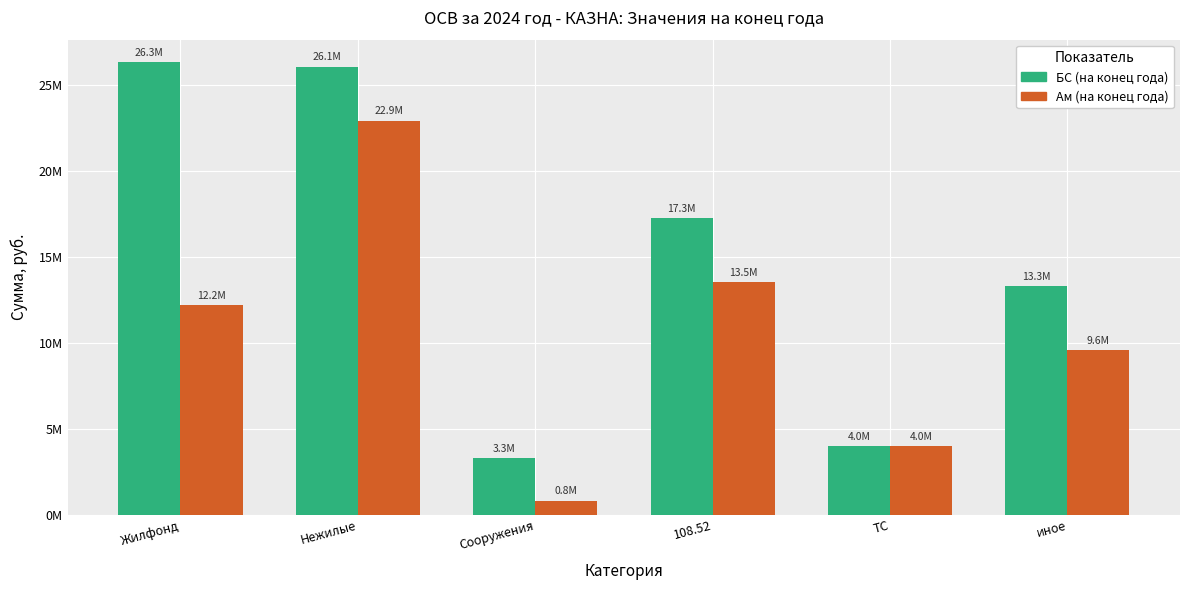

What are all the series names shown in the legend?

БС (на конец года), Ам (на конец года)